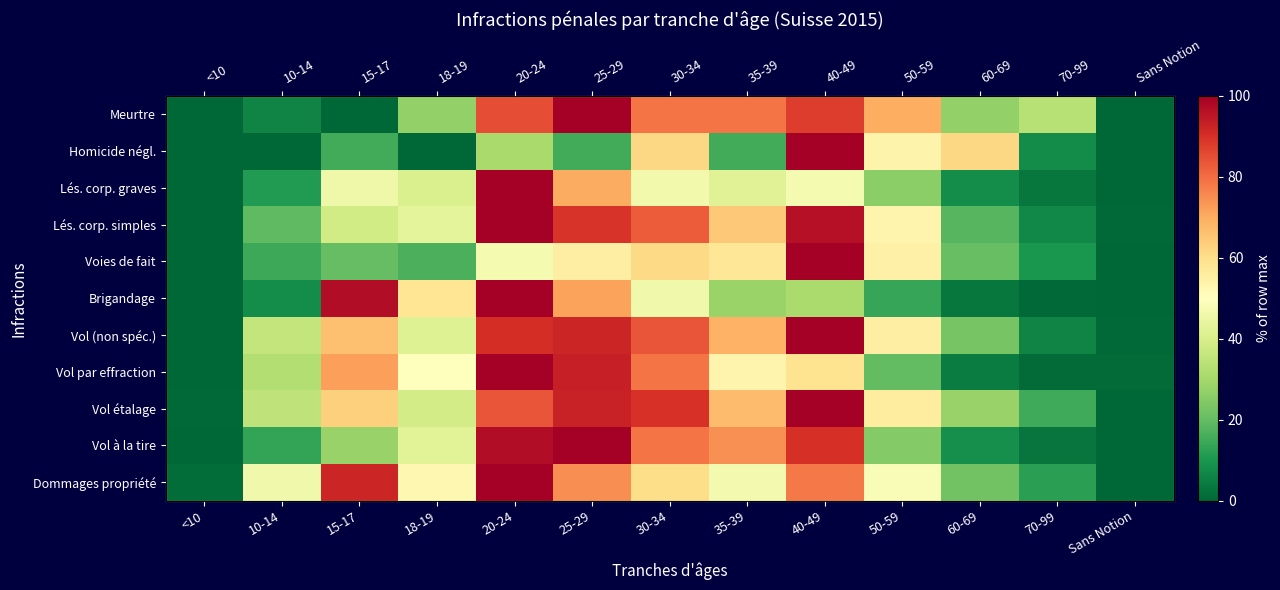

At which category does the chart reach its peak across all series?

40-49